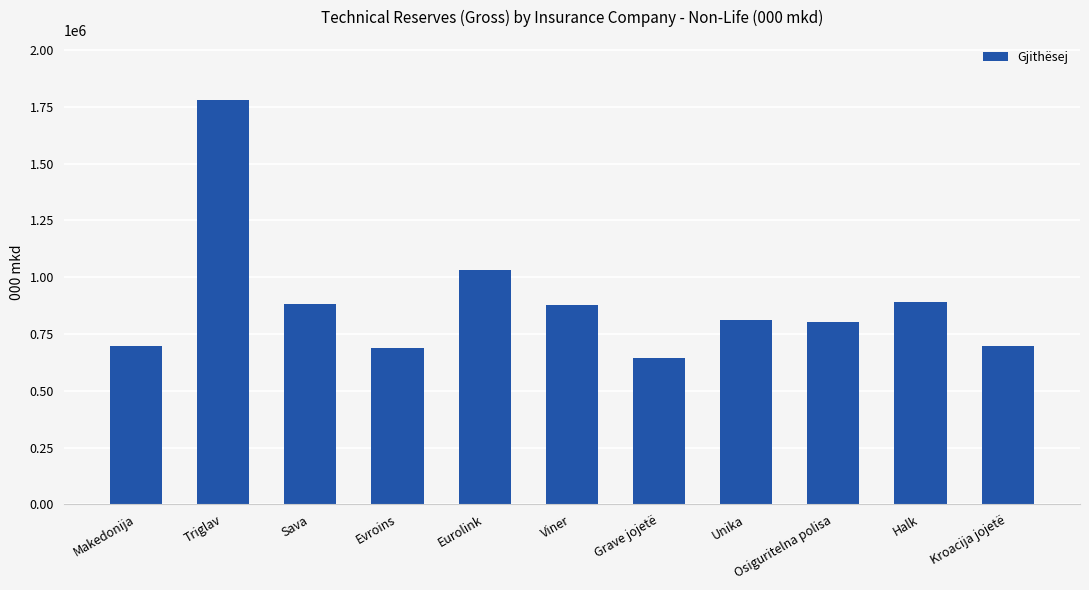

Which has a higher value, Osiguritelna polisa or Halk?

Halk